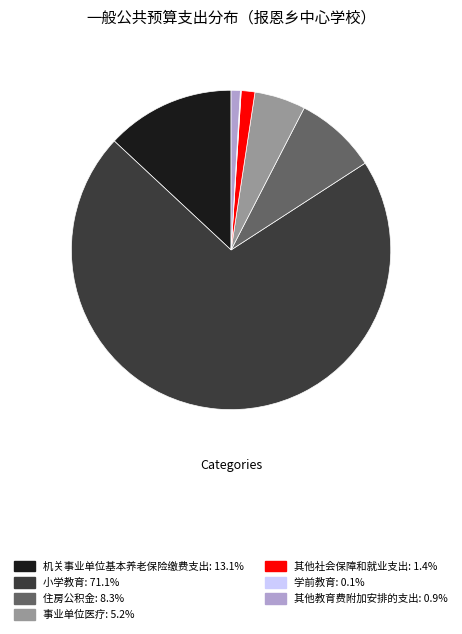

What is the ratio of the value at 机关事业单位基本养老保险缴费支出 to the value at 住房公积金?

1.6